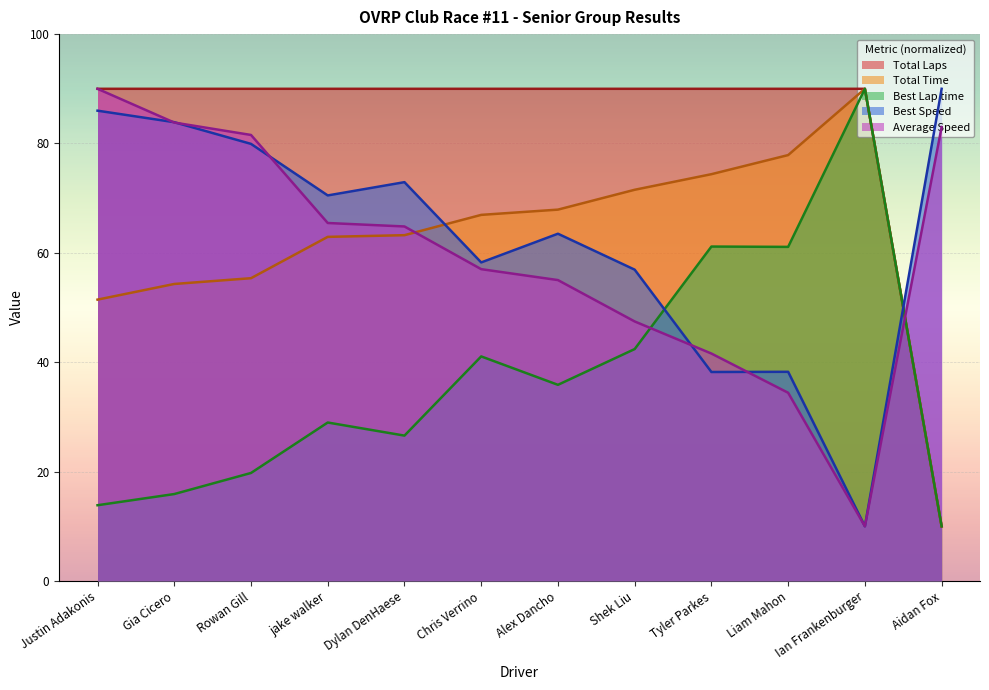

What is the value of the Best Lap time point at the 9th from the left?

61.2